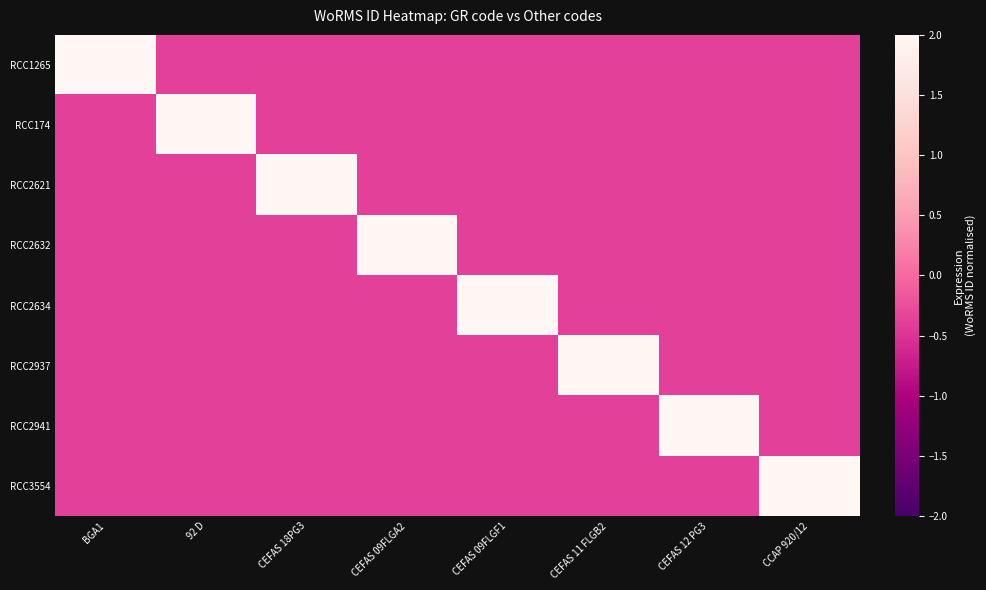

Rank the series by their maximum value, from lowest to highest.

RCC1265, RCC174, RCC2621, RCC2632, RCC2634, RCC2937, RCC2941, RCC3554